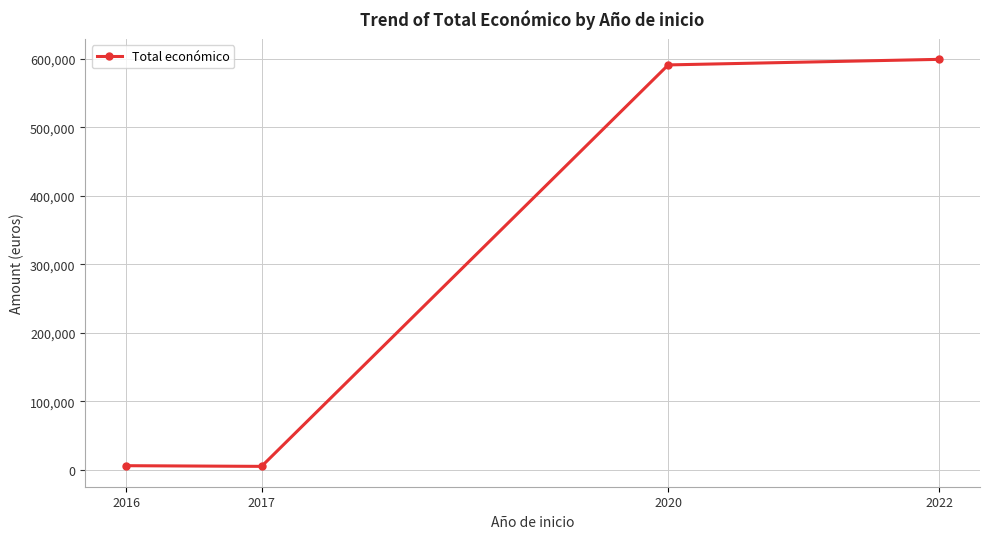

How many series are shown in this chart?

1